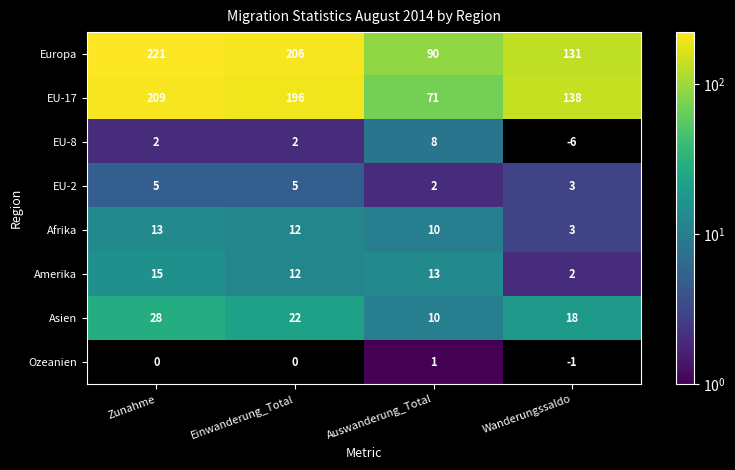

Read the Europa value at Einwanderung_Total, to the nearest 10.

210